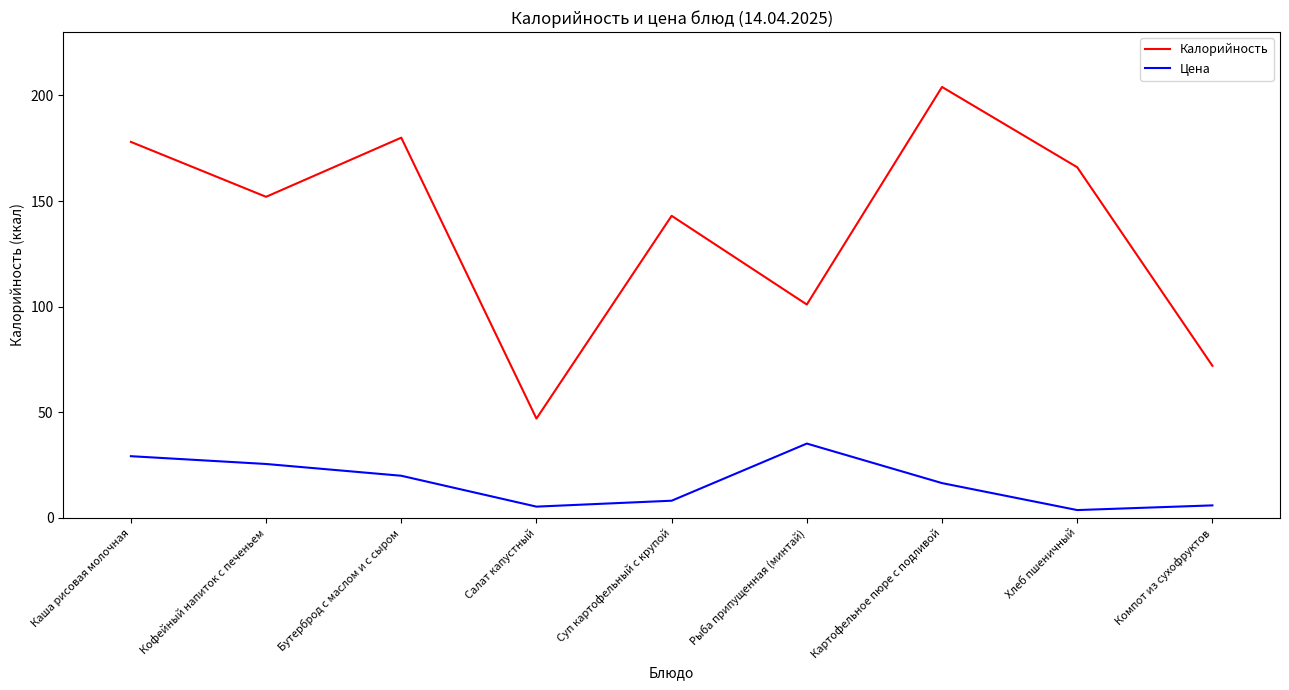

Is it true that Цена equals 35.6 at Бутерброд с маслом и с сыром?

False